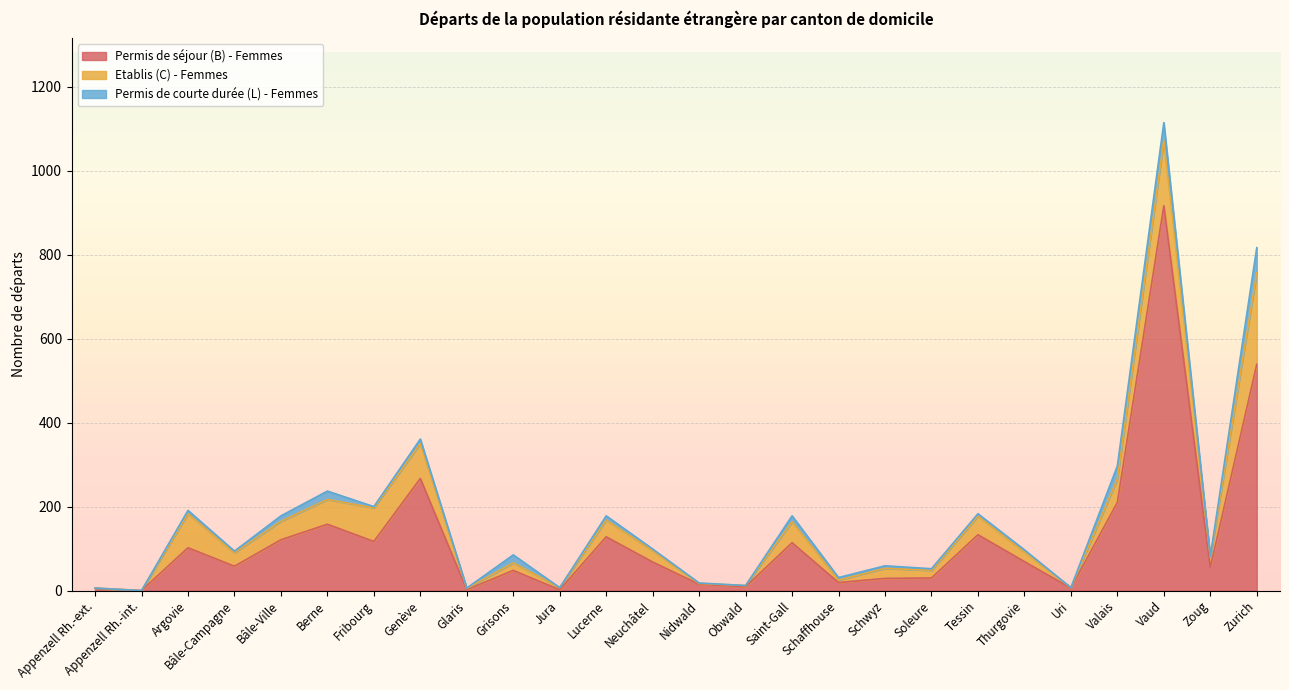

At how many categories does at least one series exceed 600?

1